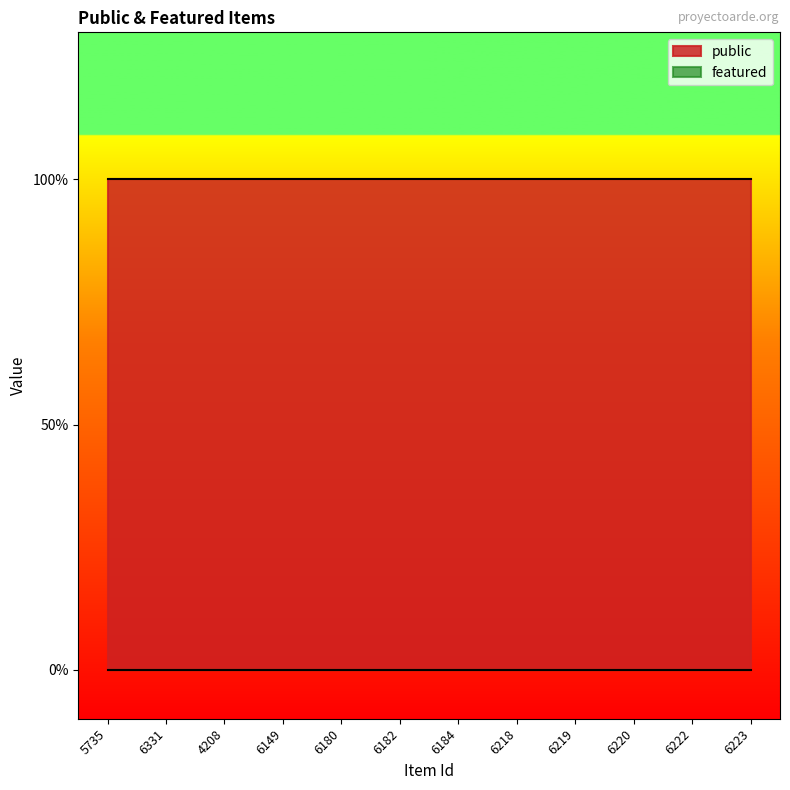

What is the sum of all public values?

12